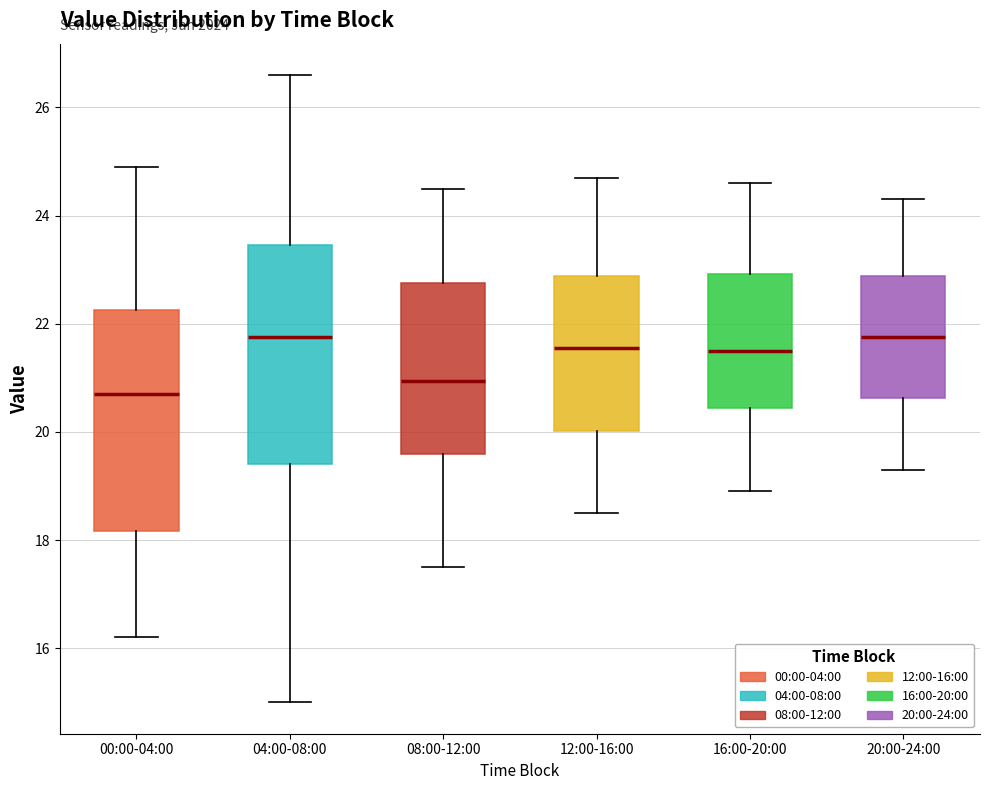

Reading left to right, read every box against the y-axis: the position of its median line, the range the box covers, and the ends of its whiskers. The values are not printed on the chart, so give them approximately, as read against the axis.

00:00-04:00: median 20.8, box 18.2 to 22.2, whiskers 16.2 to 25.0
04:00-08:00: median 21.8, box 19.4 to 23.4, whiskers 15.0 to 26.6
08:00-12:00: median 21.0, box 19.6 to 22.8, whiskers 17.6 to 24.6
12:00-16:00: median 21.6, box 20.0 to 22.8, whiskers 18.6 to 24.8
16:00-20:00: median 21.6, box 20.4 to 23.0, whiskers 19.0 to 24.6
20:00-24:00: median 21.8, box 20.6 to 22.8, whiskers 19.4 to 24.4